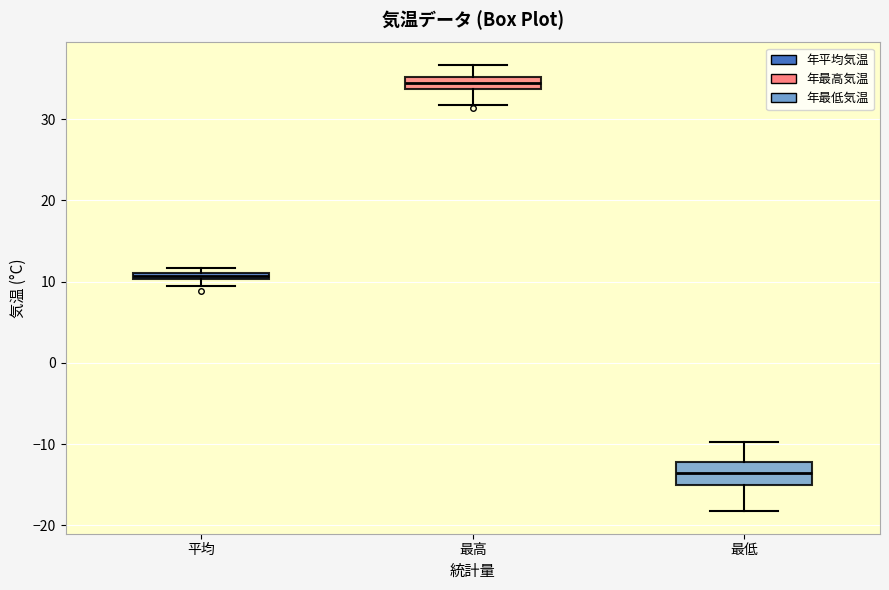

Which box's median line is the lowest?

最低